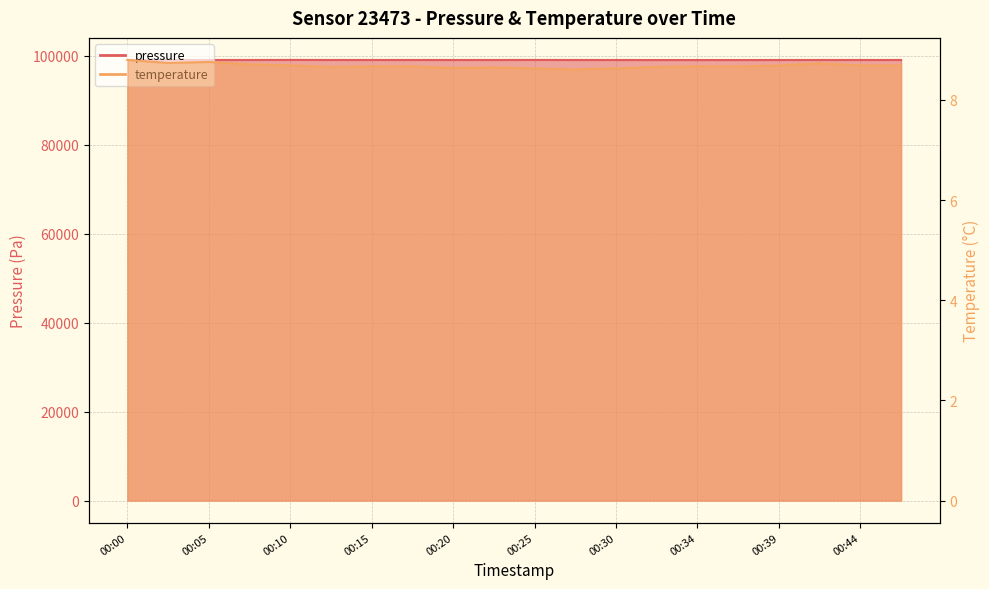

In pressure, how many points are lower than both neighbors (excluding endpoints)?

4